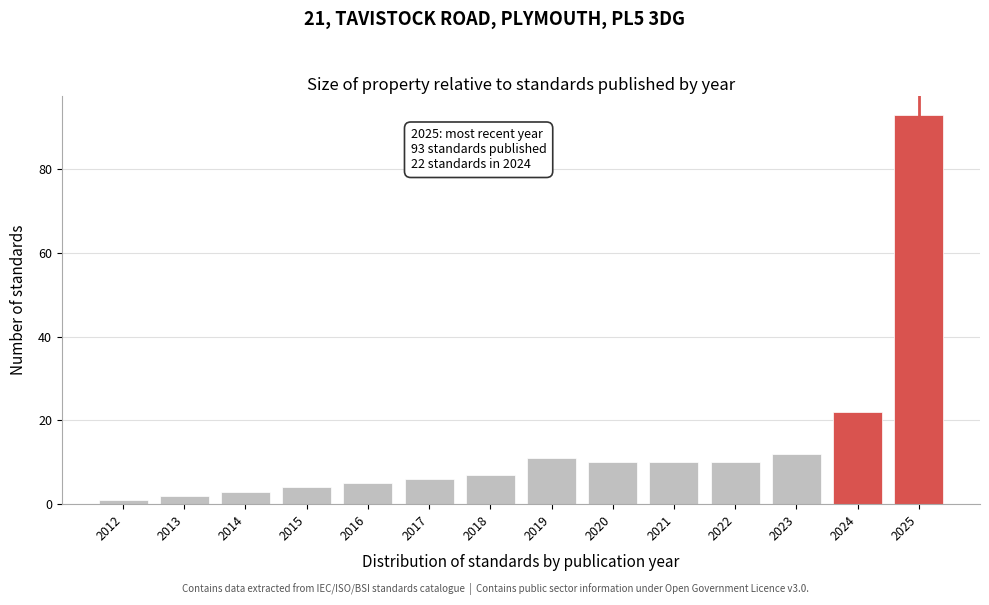

Reading left to right, list all the values displayed in this chart.

2012=1	2013=2	2014=3	2015=4	2016=5	2017=6	2018=7	2019=11	2020=10	2021=10	2022=10	2023=12	2024=22	2025=93